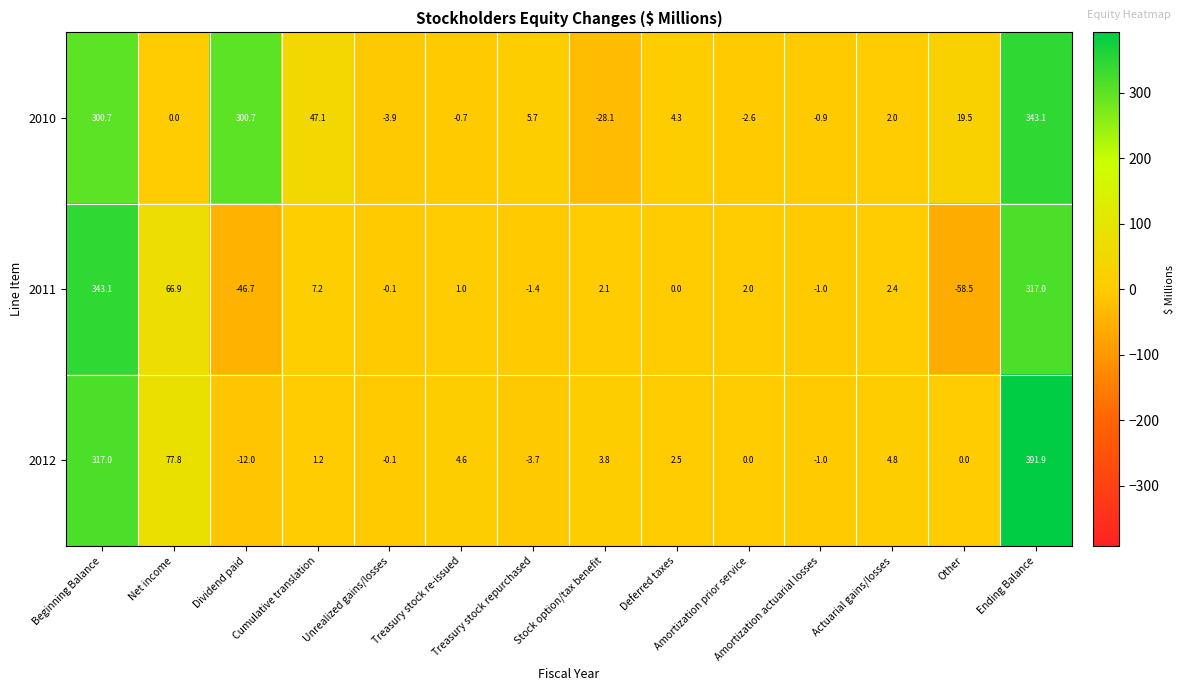

What is the difference between the maximum and minimum values in the 2011 series?

401.6